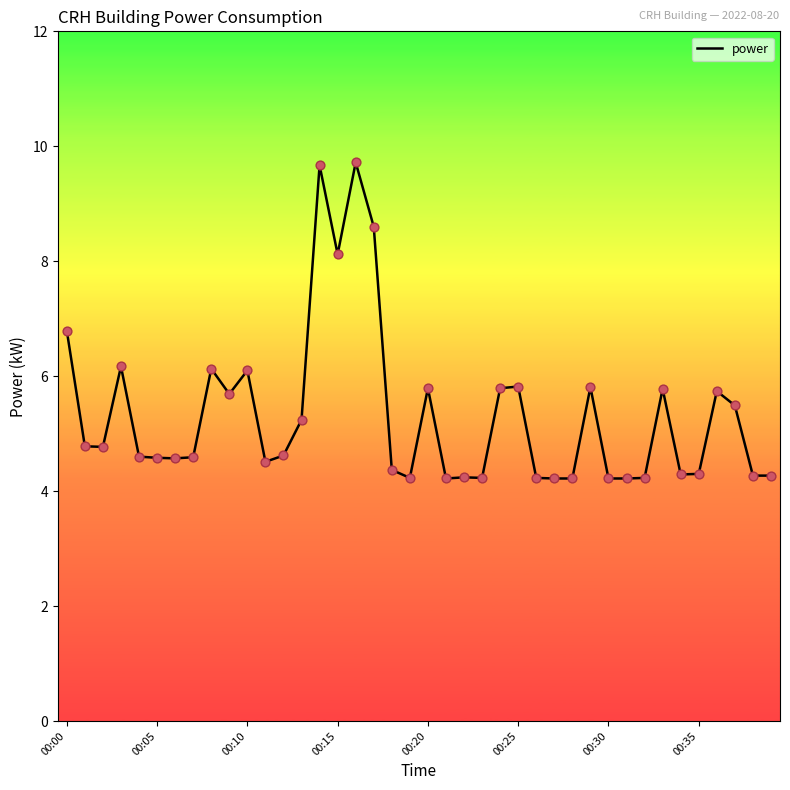

What is the minimum value shown in the chart?

4.2